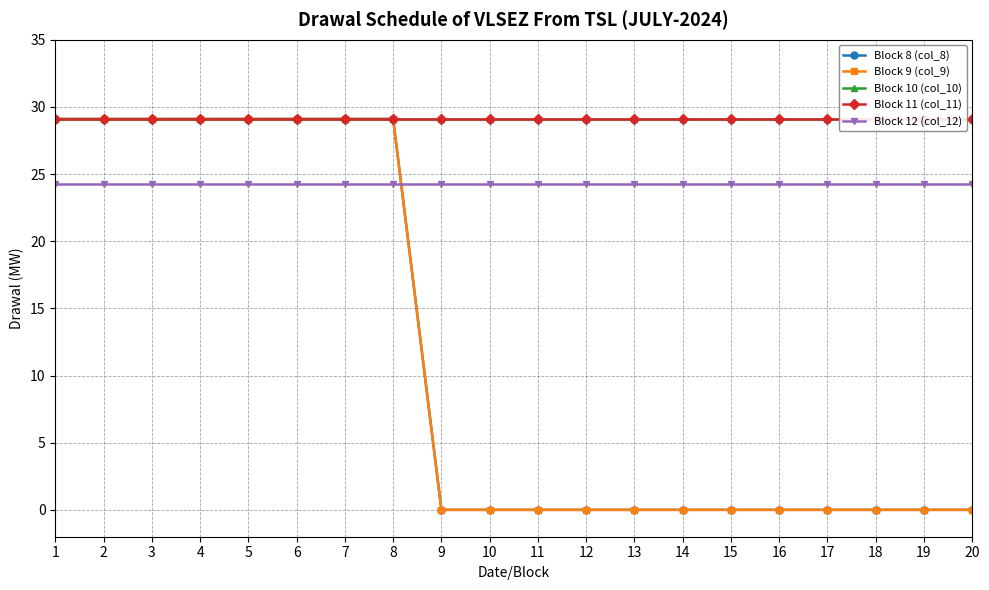

What are all the series names shown in the legend?

Block 8 (col_8), Block 9 (col_9), Block 10 (col_10), Block 11 (col_11), Block 12 (col_12)